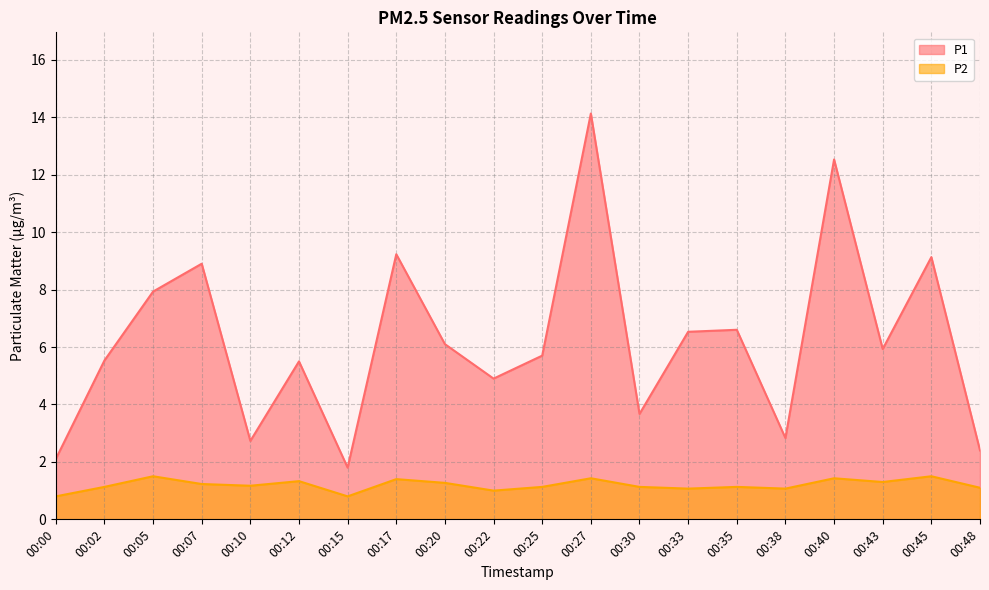

How many interior local valleys does the P1 series have?

6